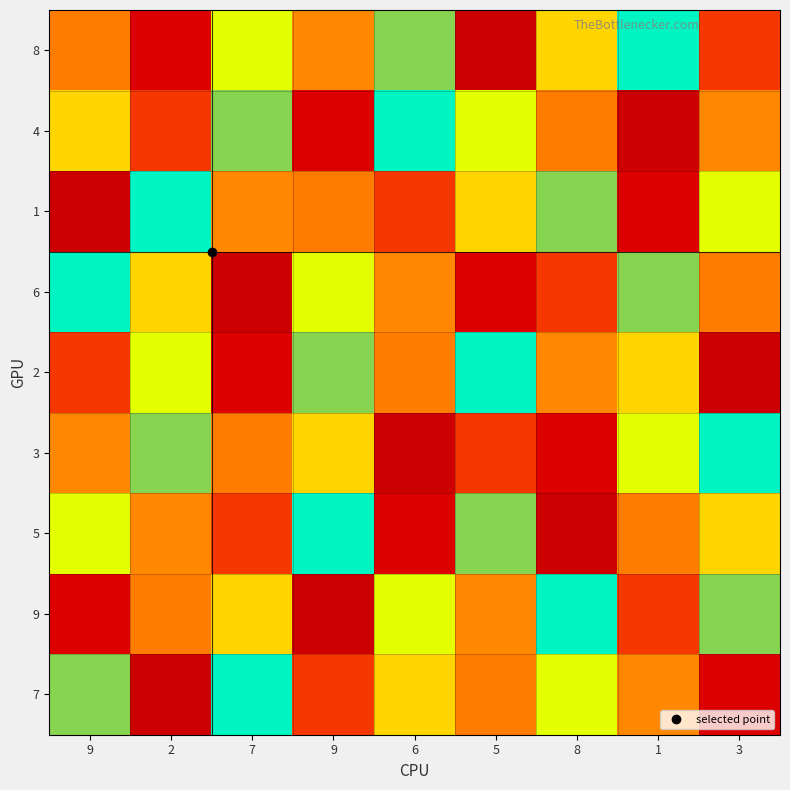

What is the total value across all series at 1?

45